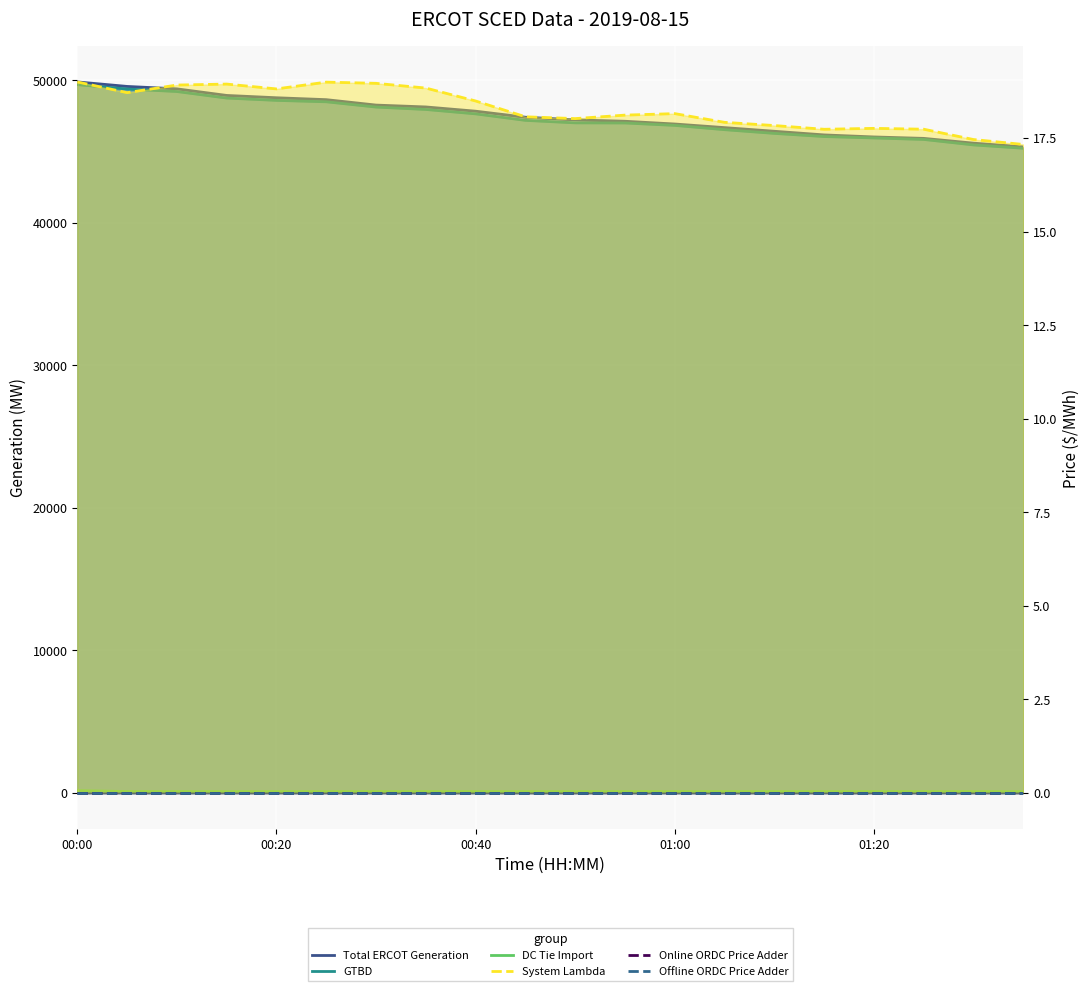

The Total ERCOT Generation series shows 25572.3 at 17. True or false?

False